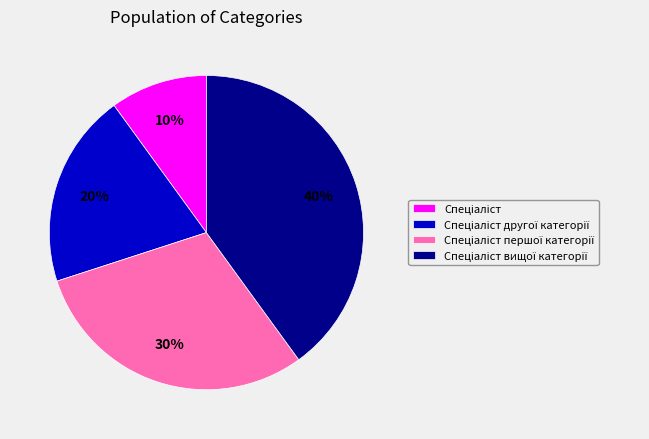

Does any single category account for the majority?

No